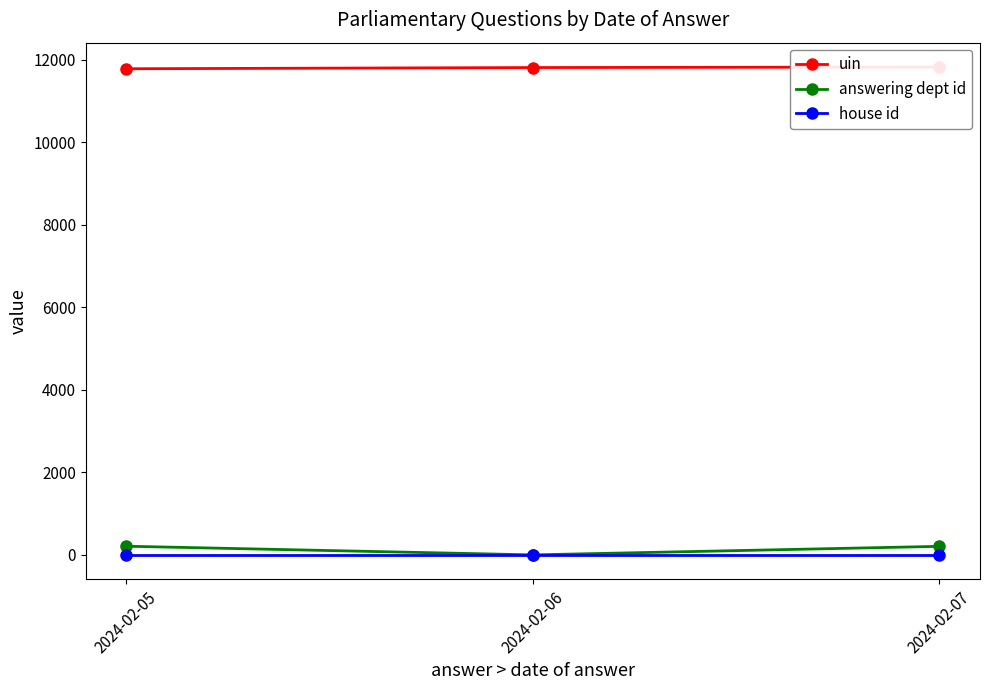

What are all the series names shown in the legend?

uin, answering dept id, house id